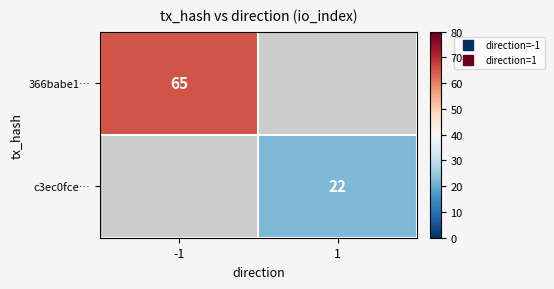

Is it true that c3ec0fce… equals 22.0 at 1?

True